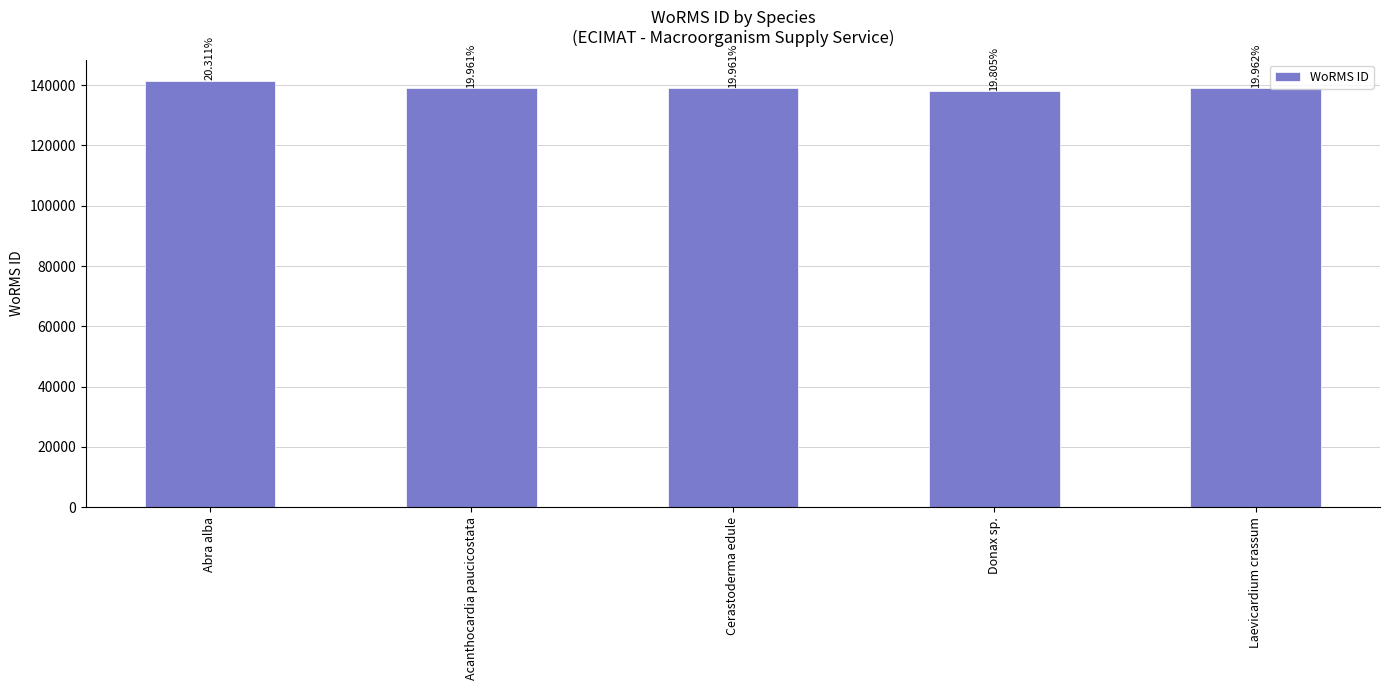

Does the chart contain any negative values?

No